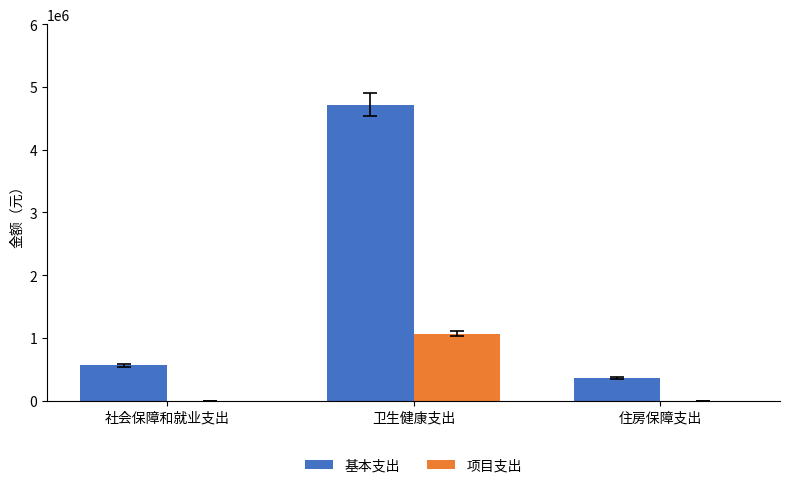

The value of 项目支出 at 住房保障支出 is 615330.7. True or false?

False